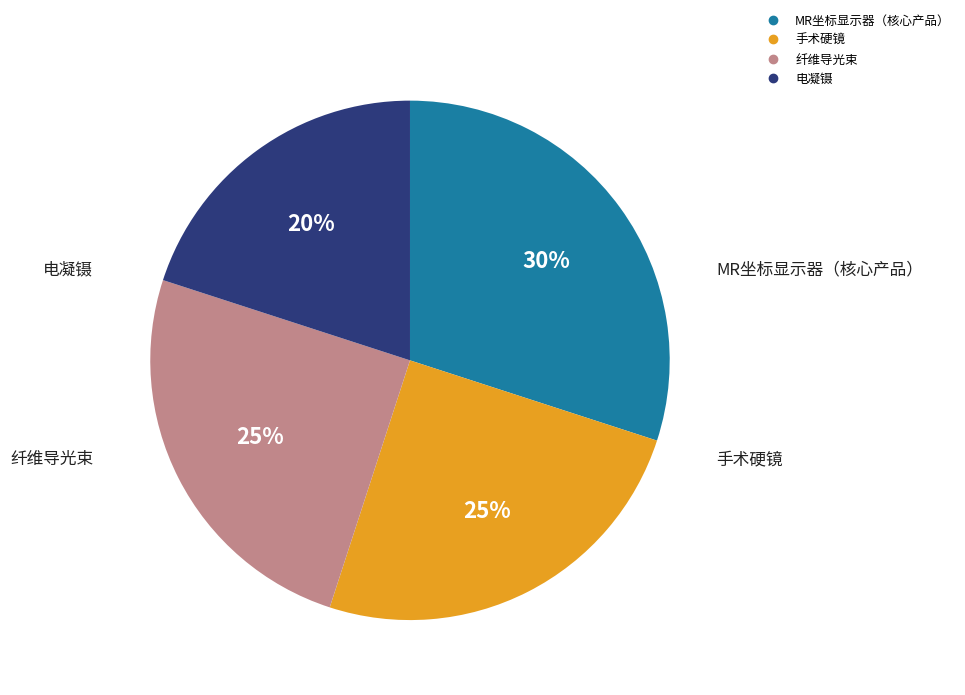

To the nearest percent, what is the average slice percentage?

25%